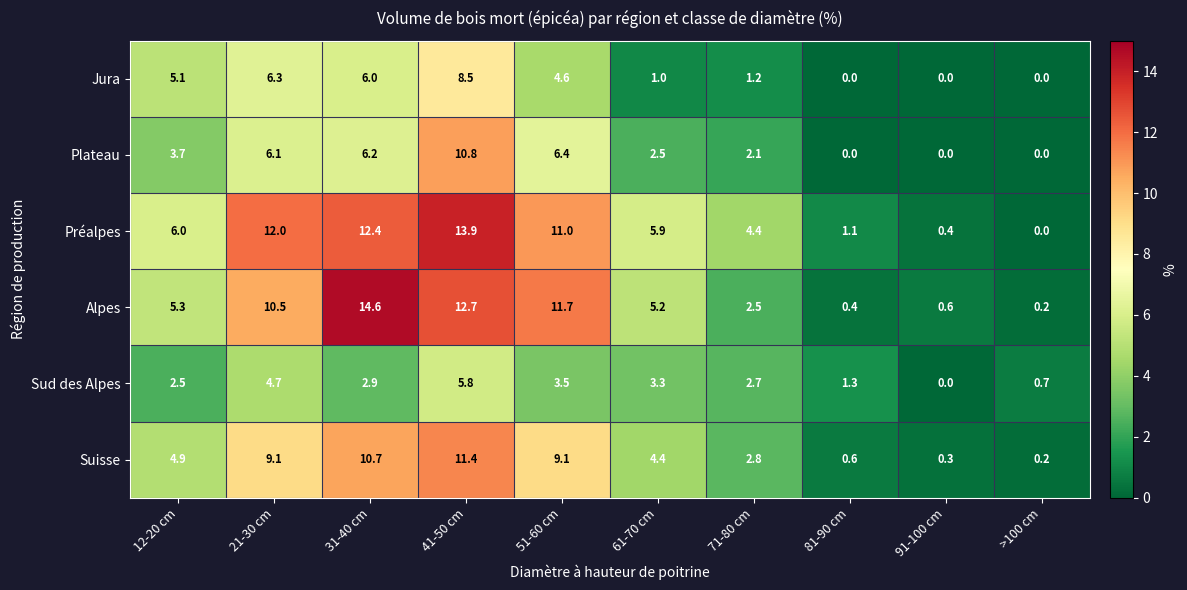

At 61-70 cm, list the series in order from largest to smallest.

Préalpes, Alpes, Suisse, Sud des Alpes, Plateau, Jura